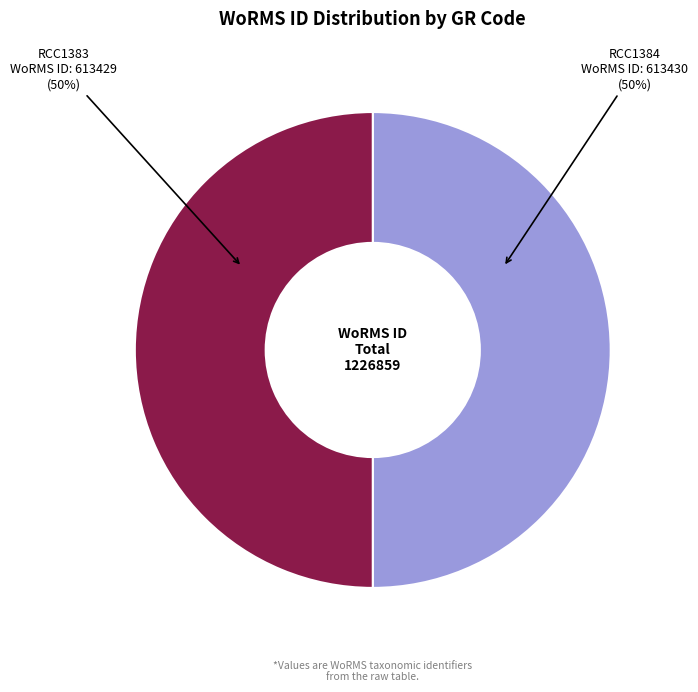

To the nearest percent, what is the average slice percentage?

50%